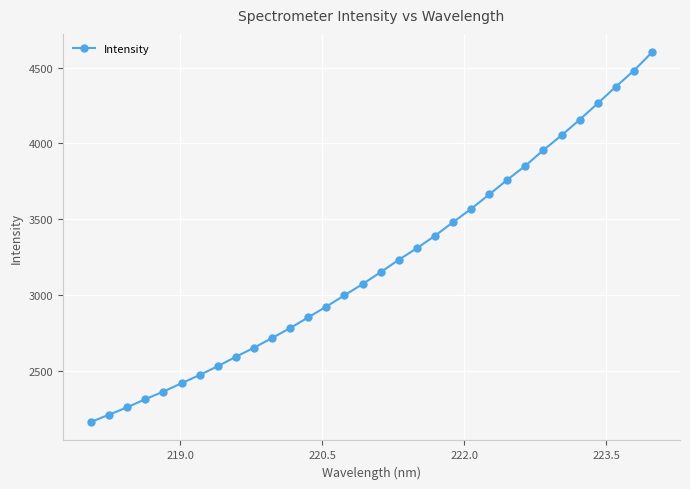

True or false: there are more than 0 points higher than both neighbors.

False